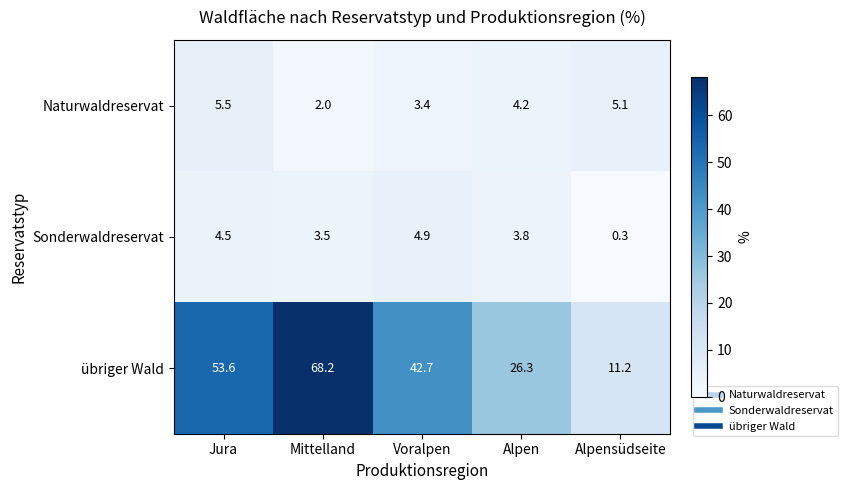

Which series has the largest total across all categories?

übriger Wald